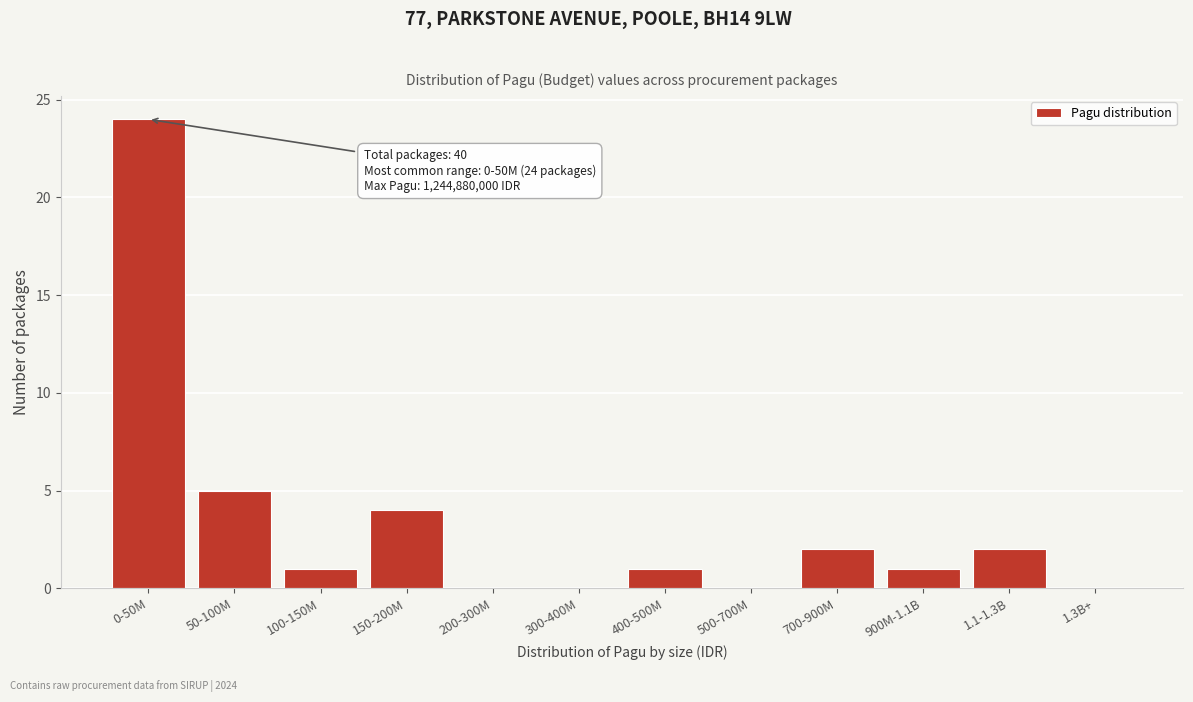

Reading left to right, transcribe all the data shown in this chart.

0-50M=24	50-100M=5	100-150M=1	150-200M=4	200-300M=0	300-400M=0	400-500M=1	500-700M=0	700-900M=2	900M-1.1B=1	1.1-1.3B=2	1.3B+=0